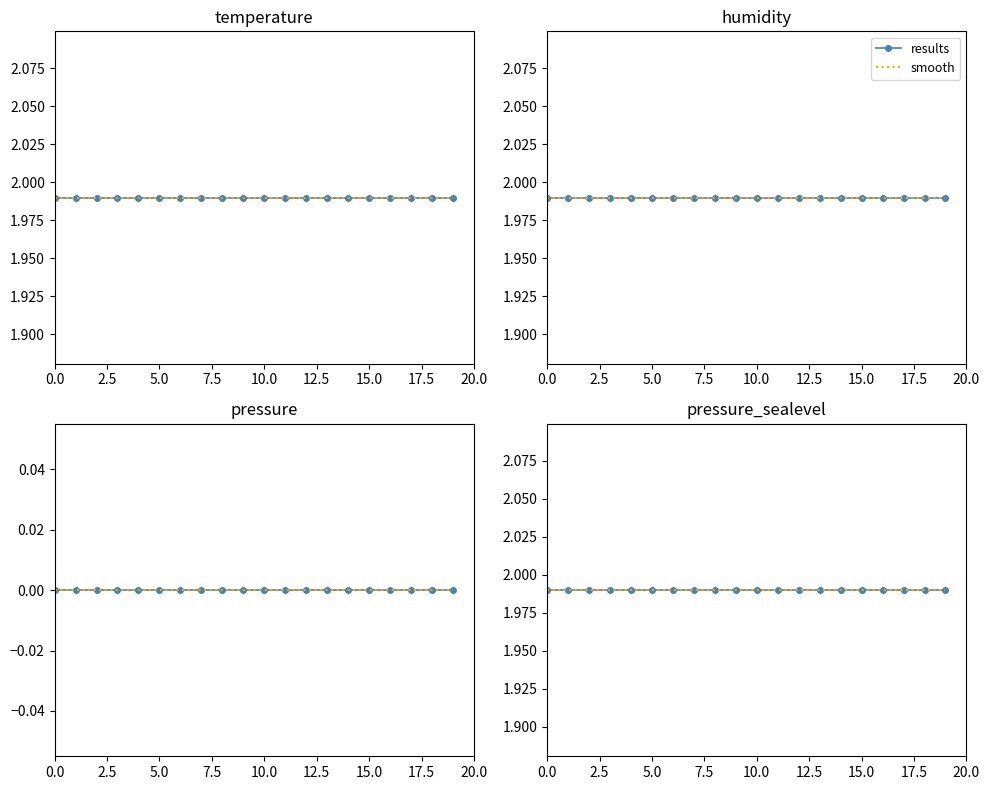

How many series are shown in this chart?

4